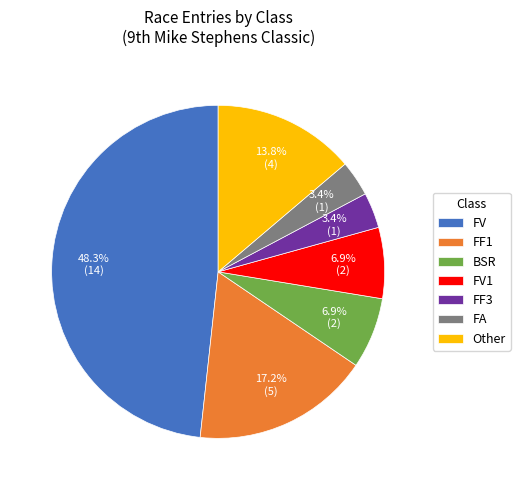

To the nearest percent, what is the average slice percentage?

14%